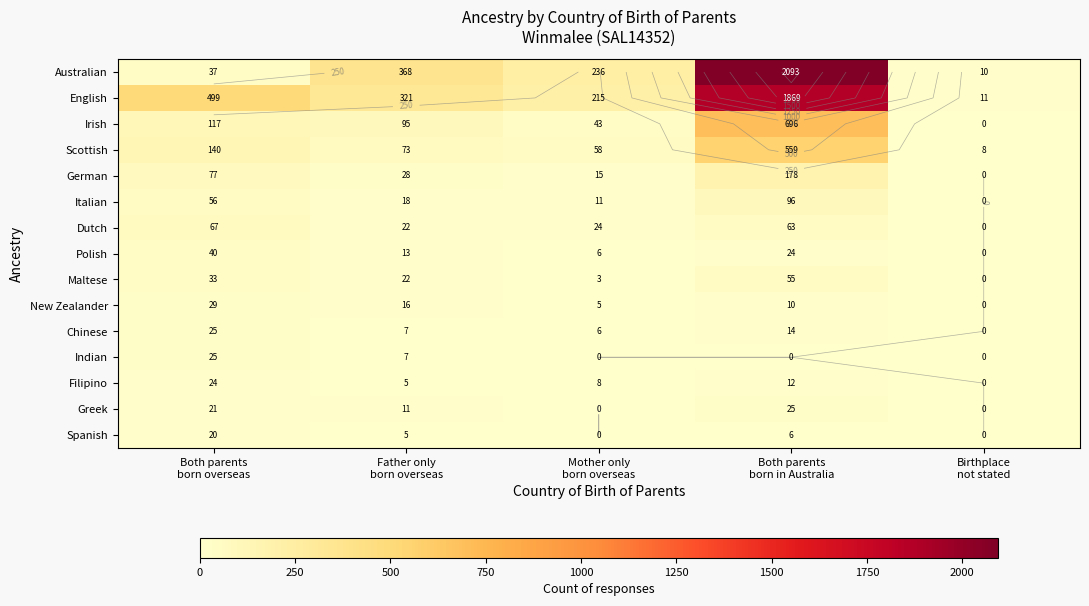

The value of Dutch at Both parents born in Australia is 14. True or false?

False